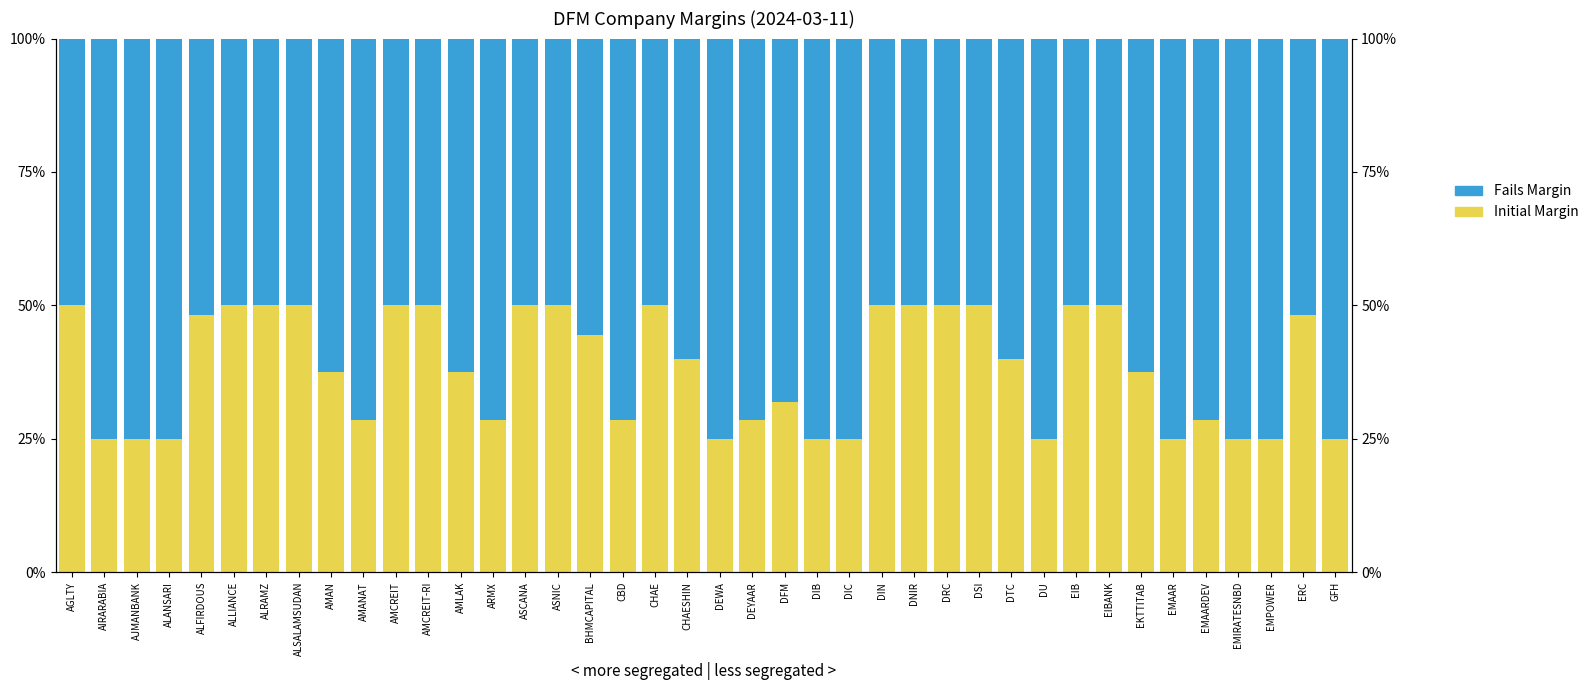

At which label does Fails Margin first exceed 62?

AIRARABIA